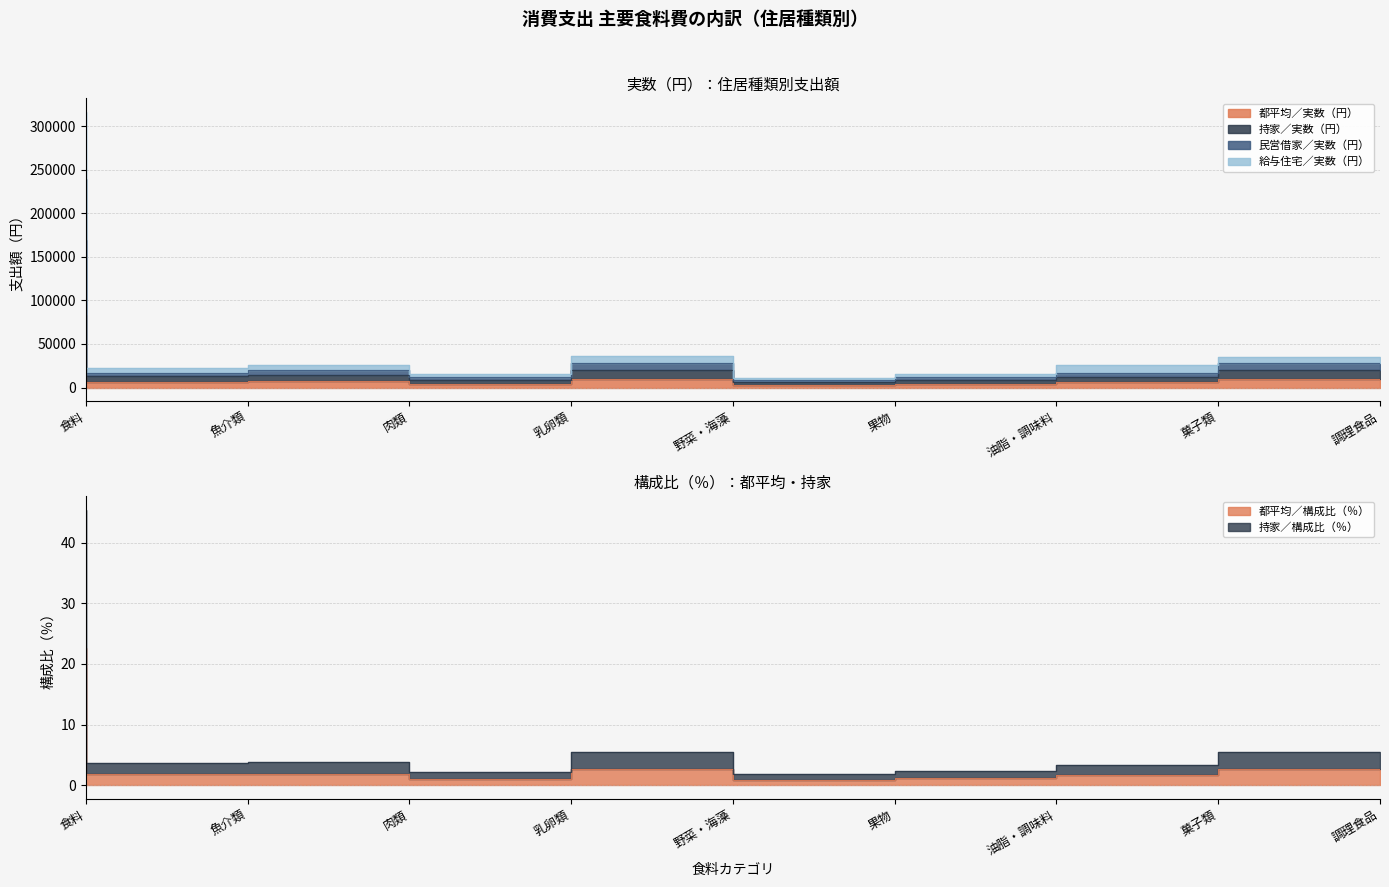

Is it true that 持家／構成比（％） equals 1.4 at 肉類?

False